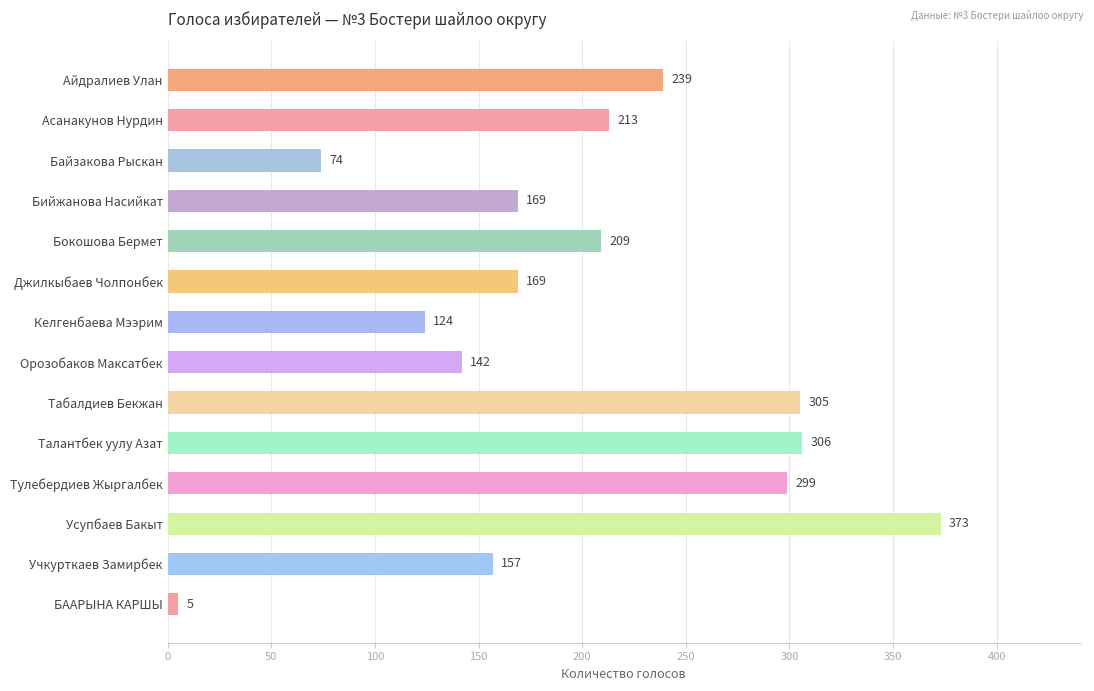

What is the ratio of the value at Джилкыбаев Чолпонбек to the value at Келгенбаева Мээрим?

1.4